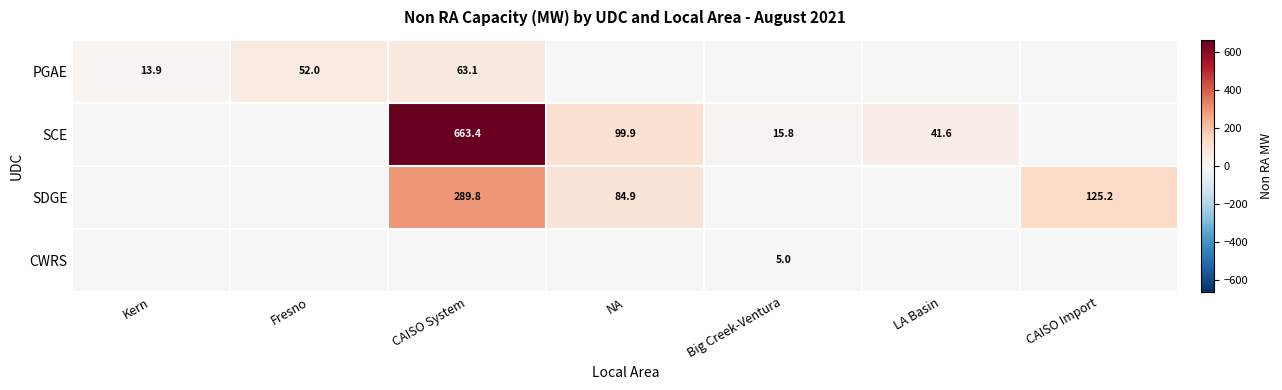

What is the sum of the SDGE values at CAISO Import and CAISO System?

415.0